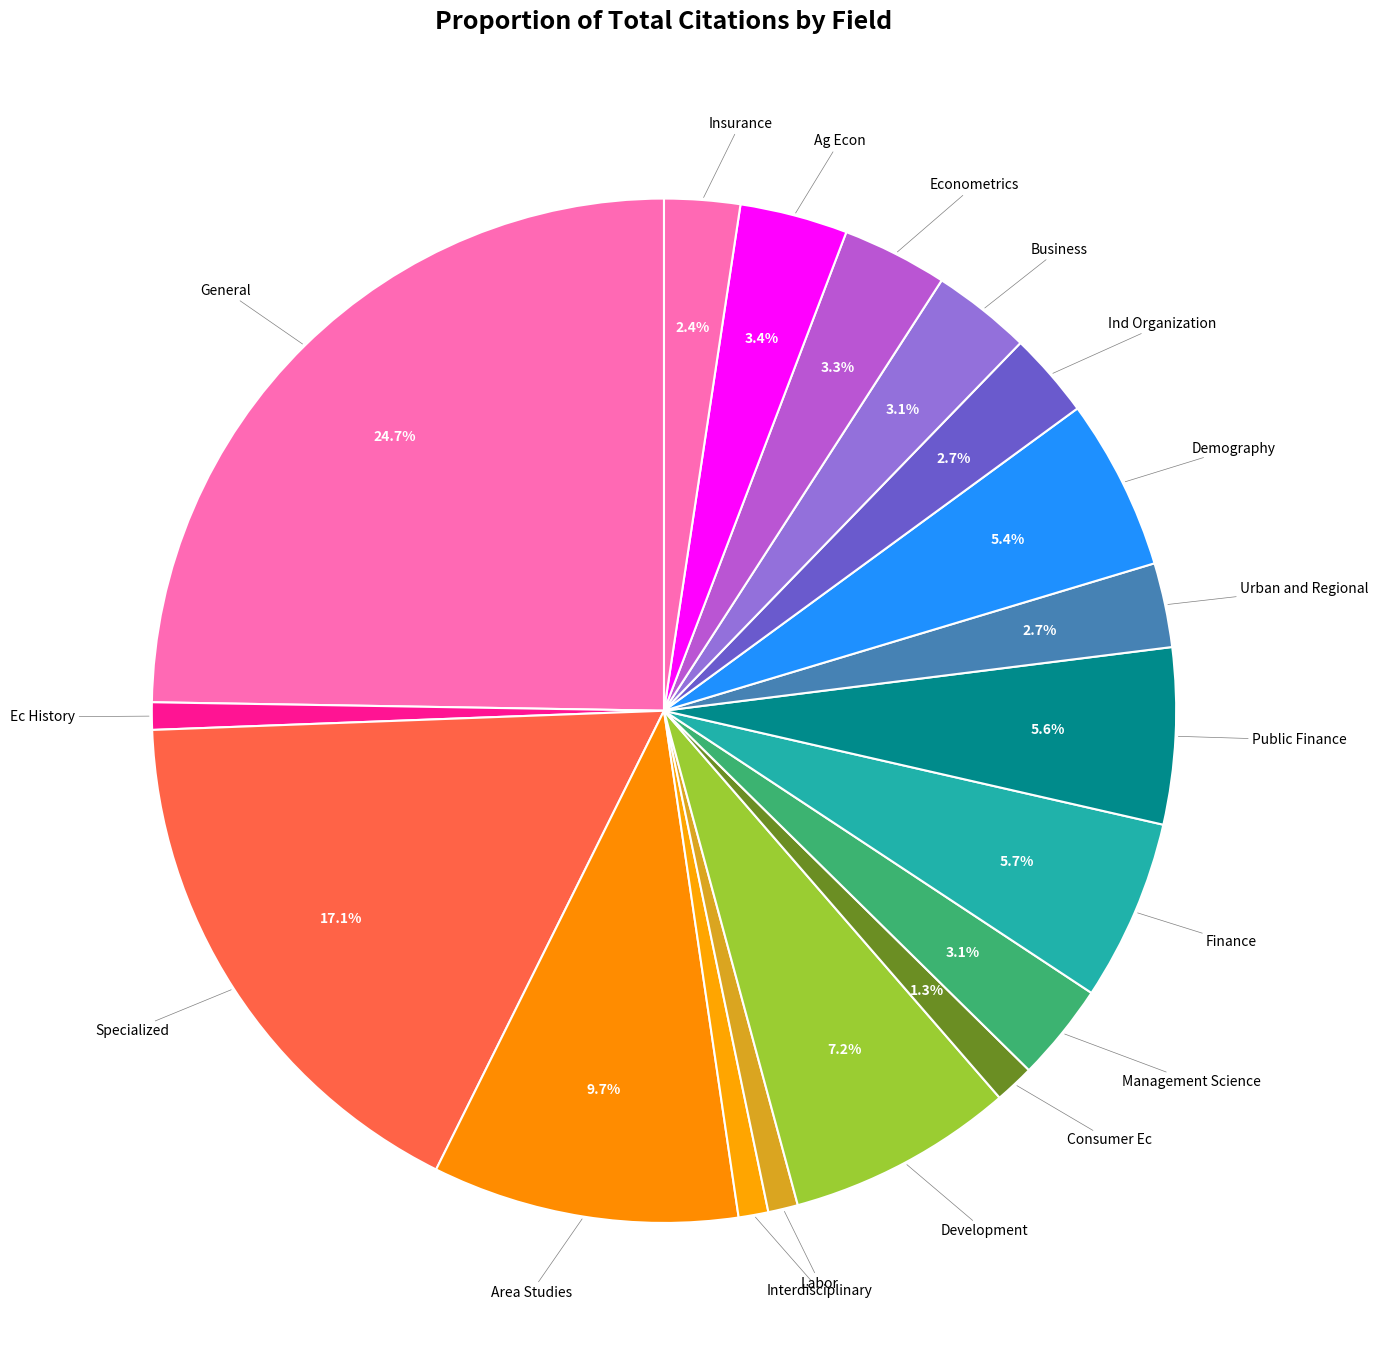

The Demography slice represents 15% of the pie. True or false?

False